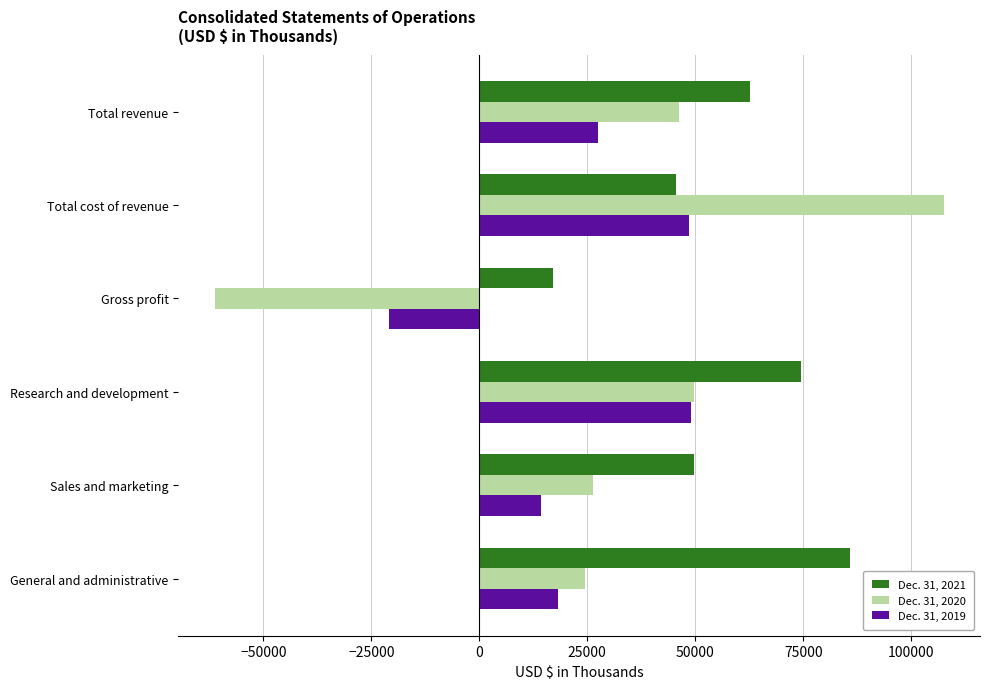

Between Total revenue and Gross profit, which series saw the biggest shift?

Dec. 31, 2020